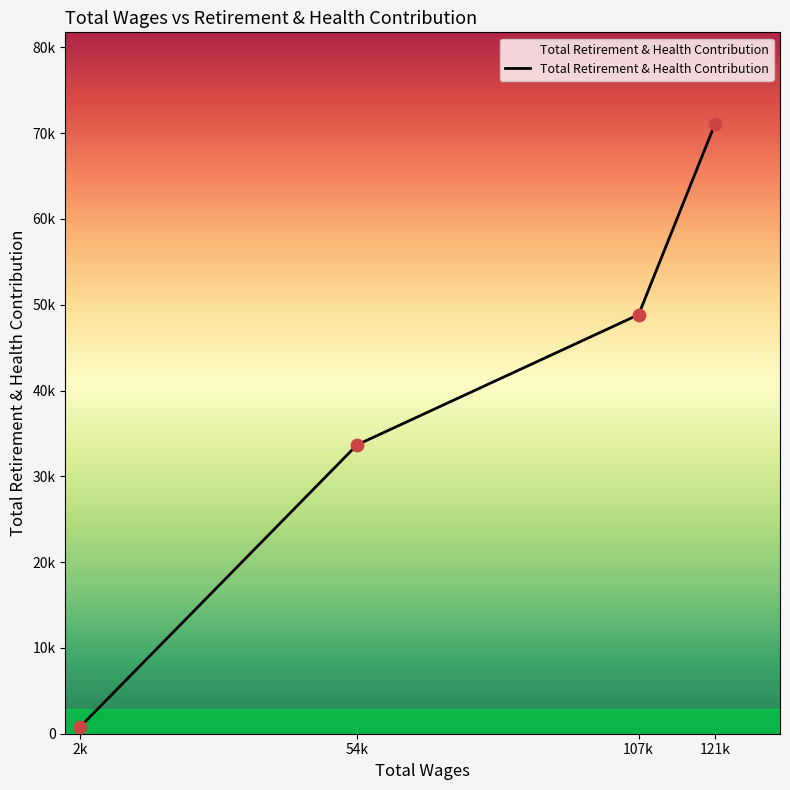

What is the ratio of the value at 107k to the value at 54k?

1.5